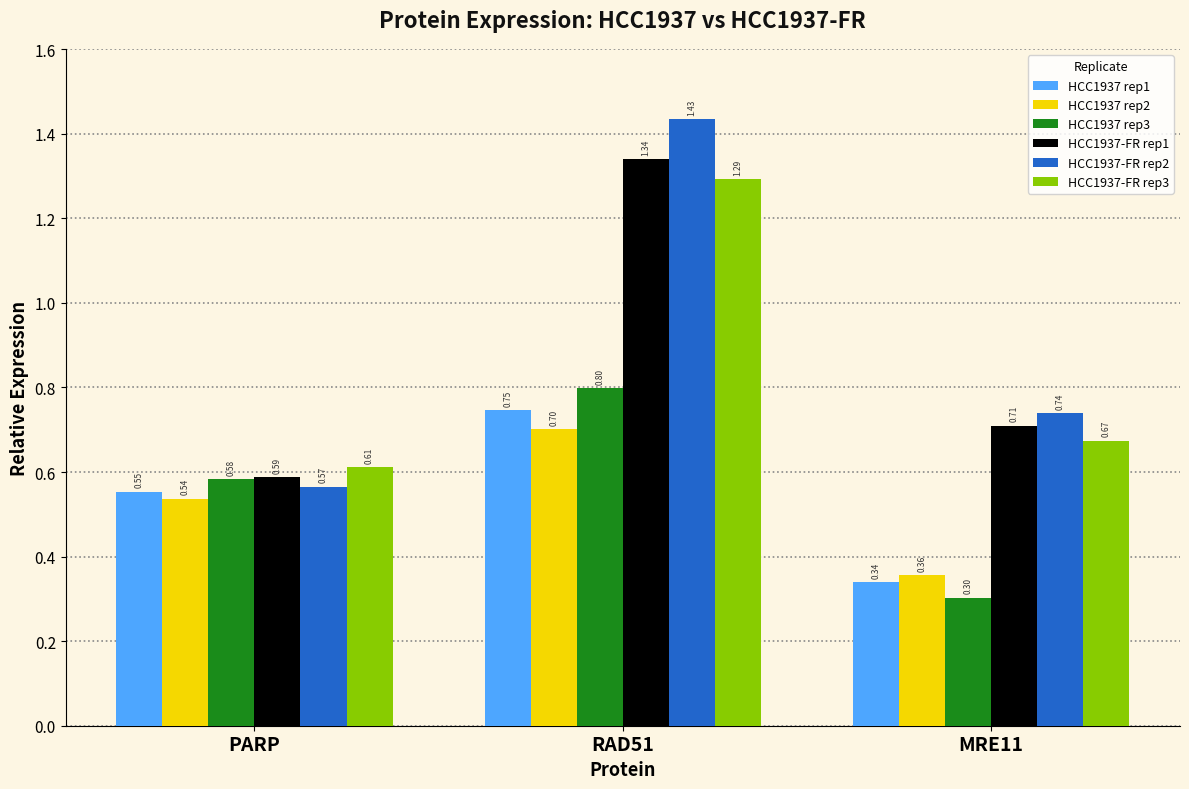

At which label does HCC1937 rep3 reach its minimum?

MRE11